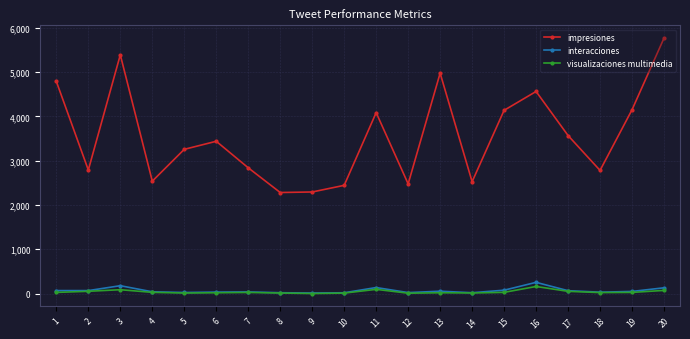

True or false: visualizaciones multimedia and impresiones intersect in this chart.

False